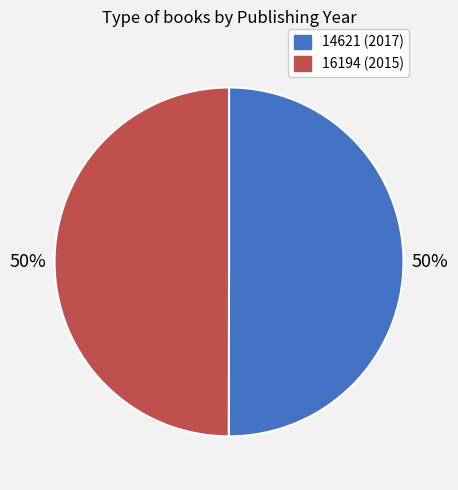

To the nearest percent, what is the combined percentage of 16194 (2015) and 14621 (2017)?

100%